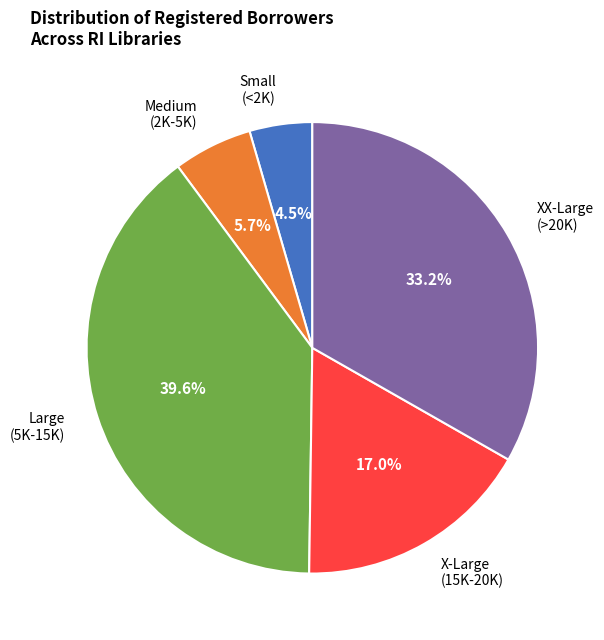

To the nearest percent, what is the average slice percentage?

20%